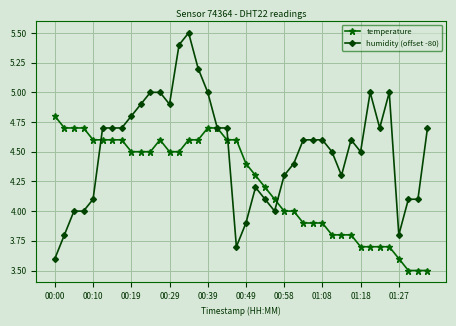

Rank the series by their average value, from highest to lowest.

humidity (offset -80), temperature